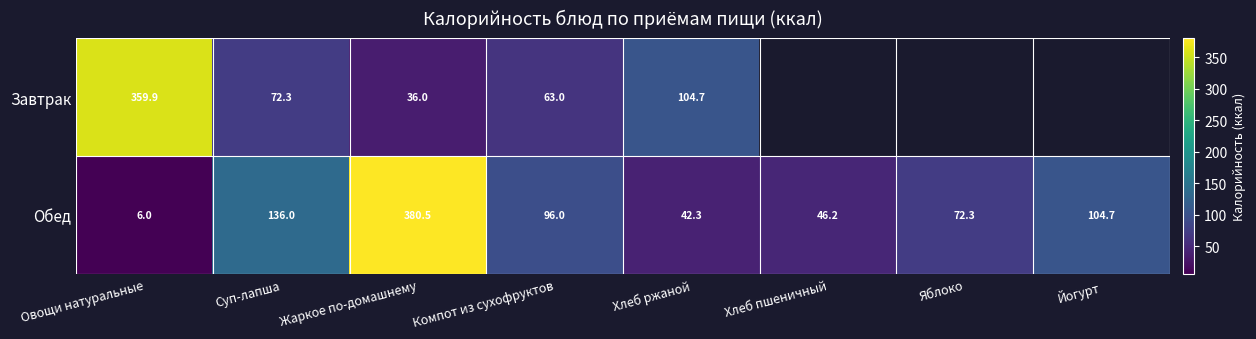

What is the minimum value shown in the chart?

6.0